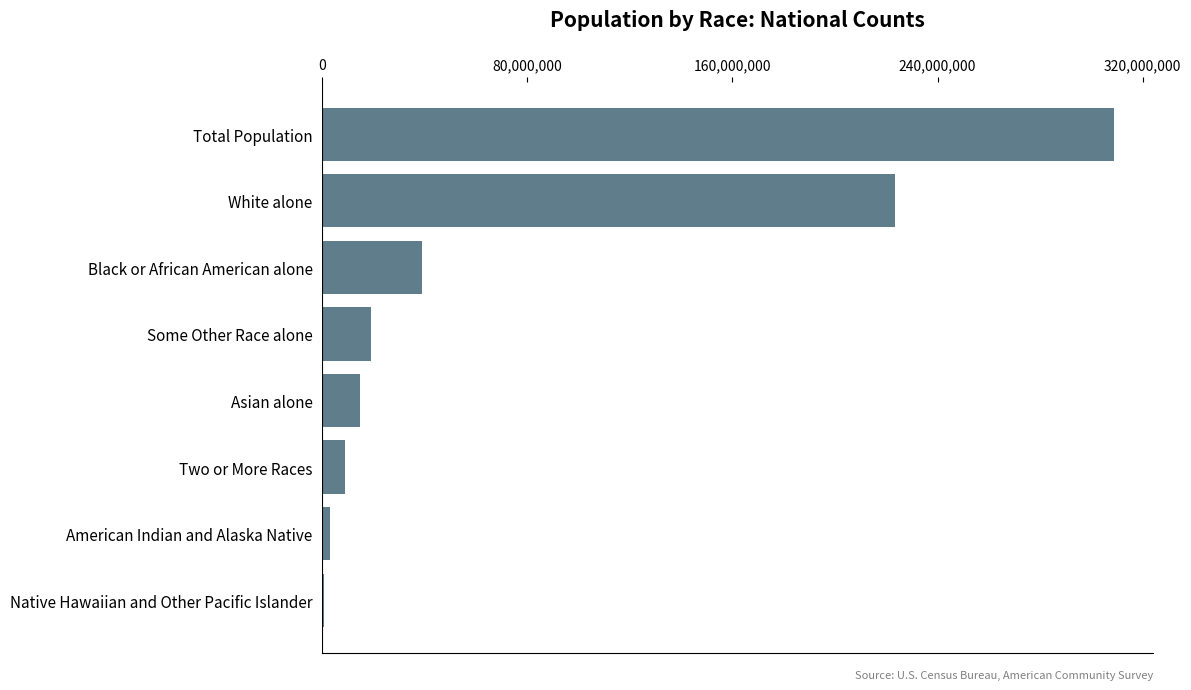

True or false: the data shows 56291171 at White alone.

False